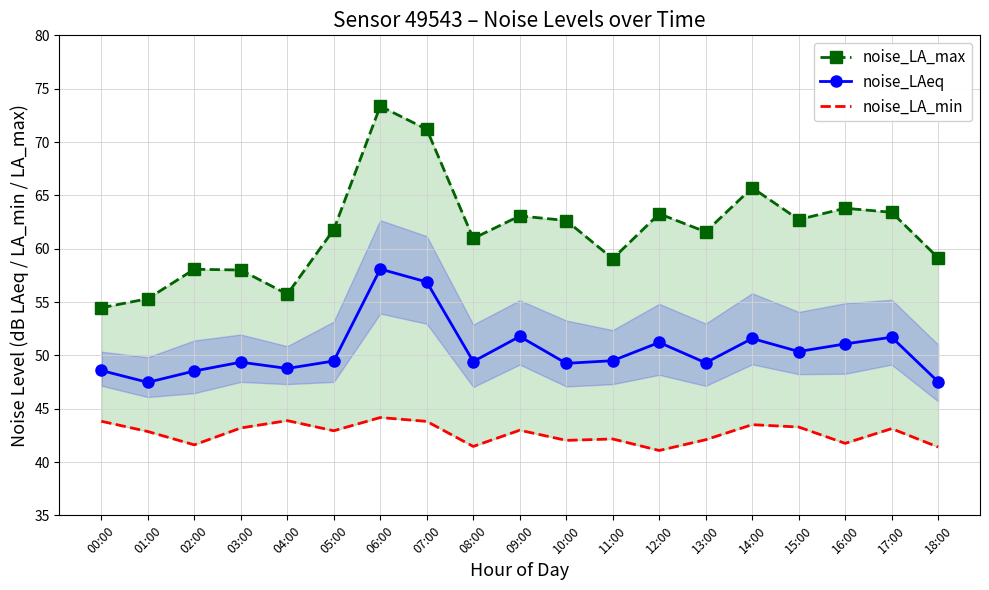

Rank the series at 00:00 from lowest to highest value.

noise_LA_min, noise_LAeq, noise_LA_max